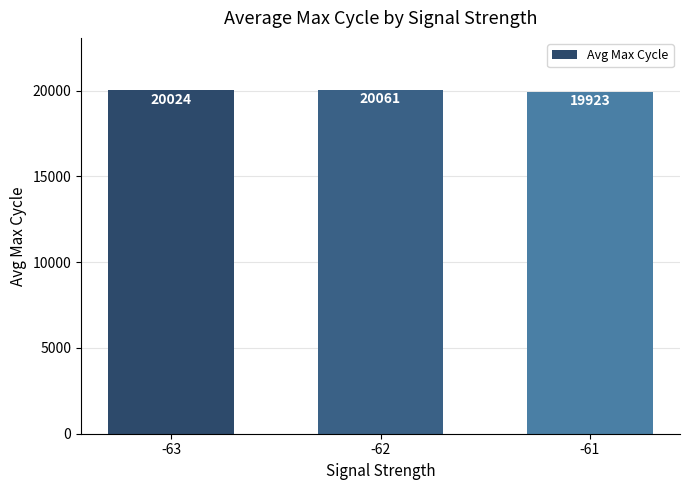

What is the sum of the values at -63 and -61?

39947.4